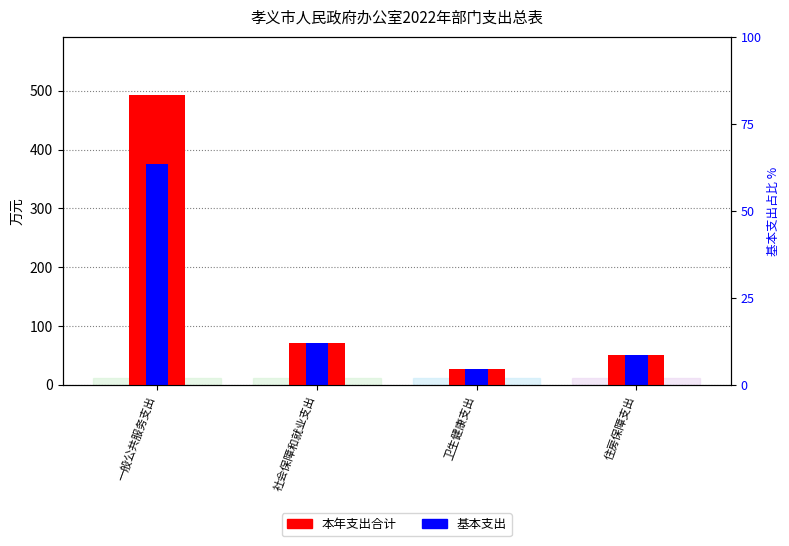

At which label does 基本支出 first exceed 70?

一般公共服务支出